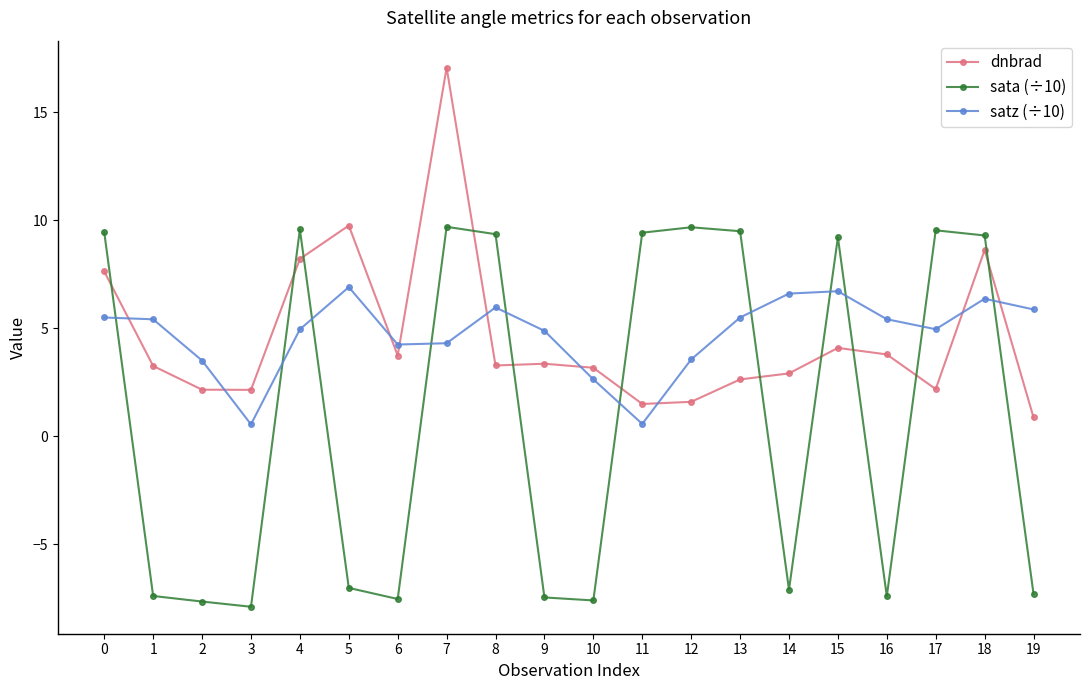

Between which two adjacent categories do dnbrad and satz (÷10) first intersect?

0 and 1